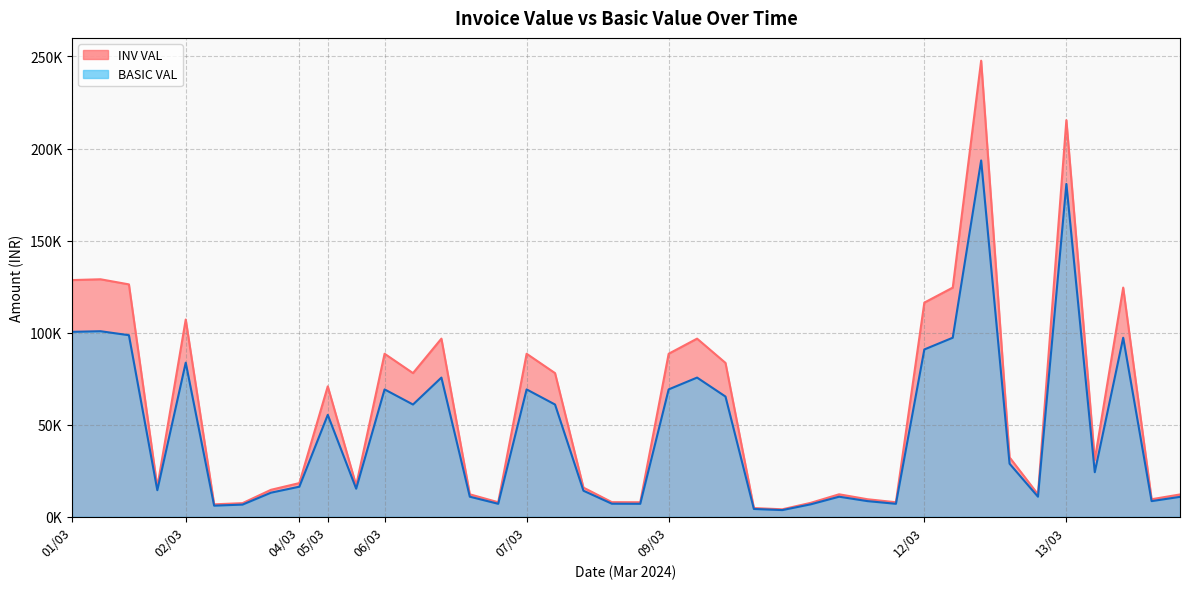

List the series in order of their peak value, lowest first.

BASIC VAL, INV VAL